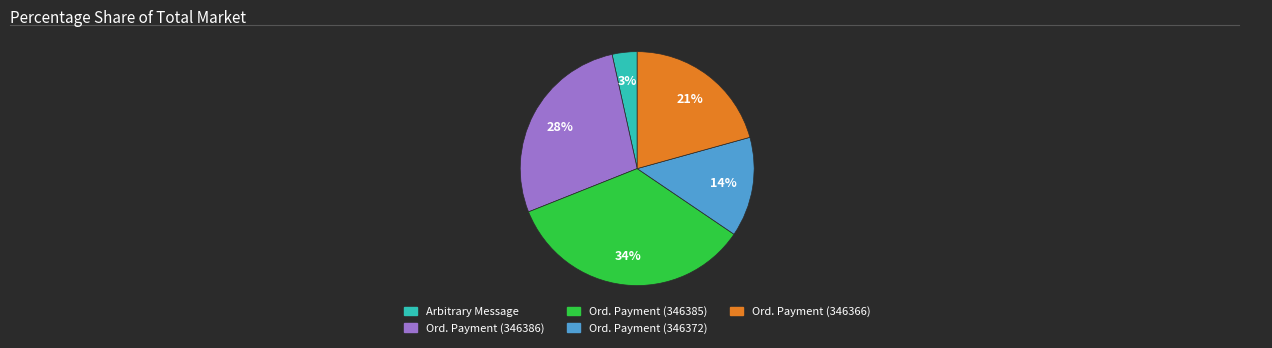

To the nearest percent, what is the difference between the largest and smallest slice percentages?

31%